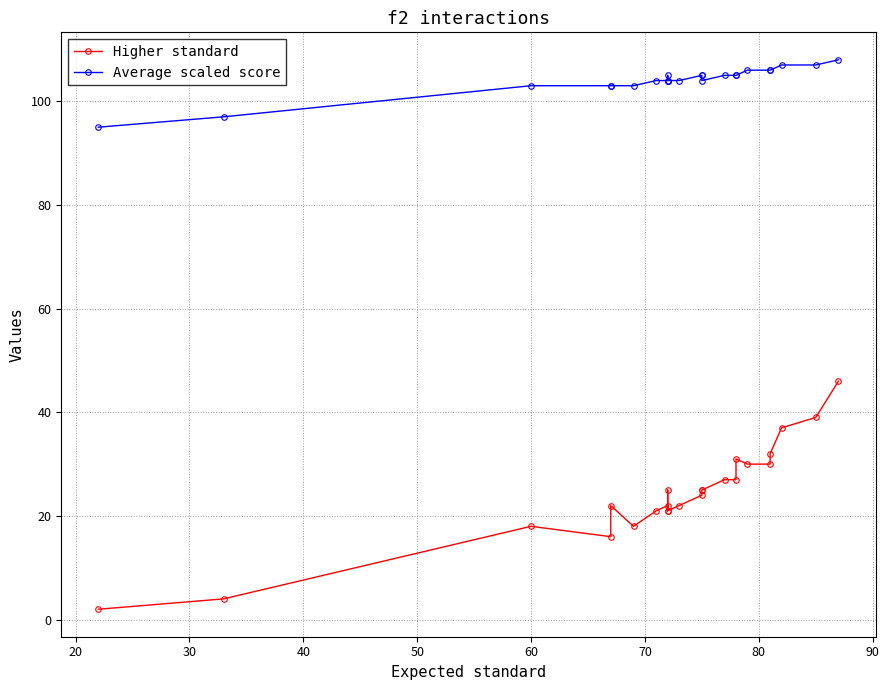

List the series in order of their peak value, lowest first.

Higher standard, Average scaled score